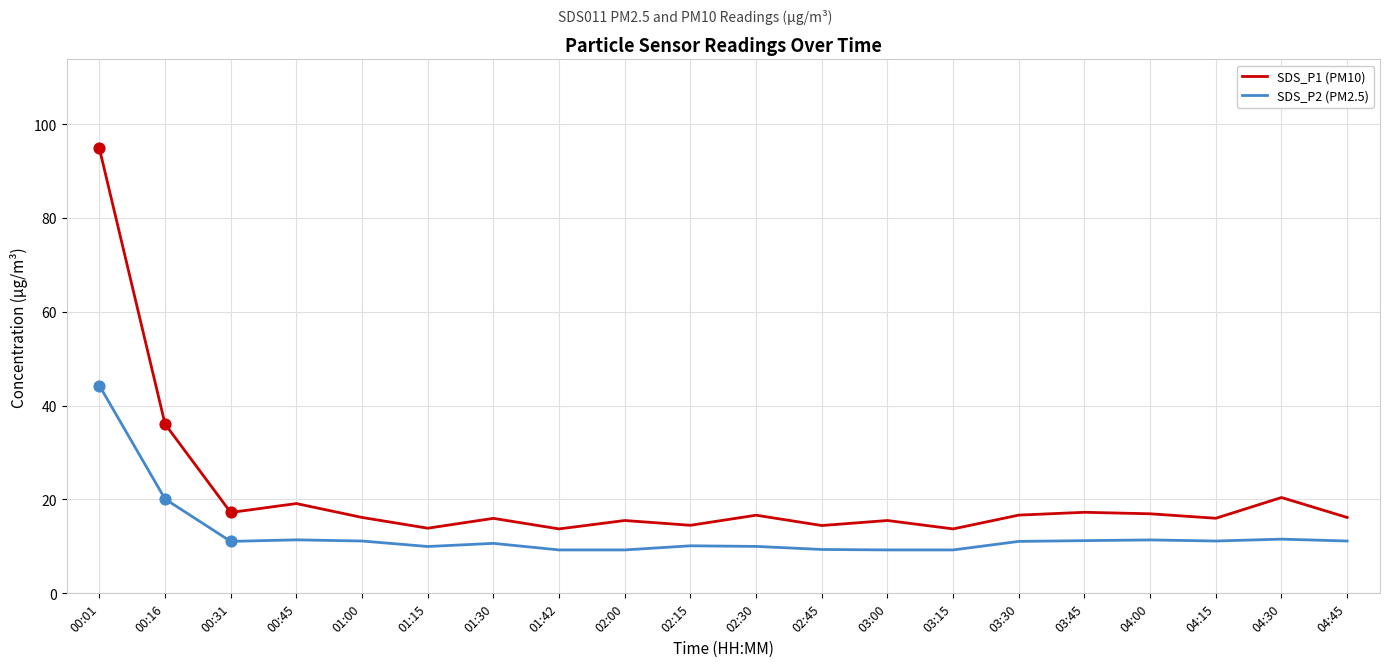

What is the spread (max minus min) of values at 03:45?

6.0